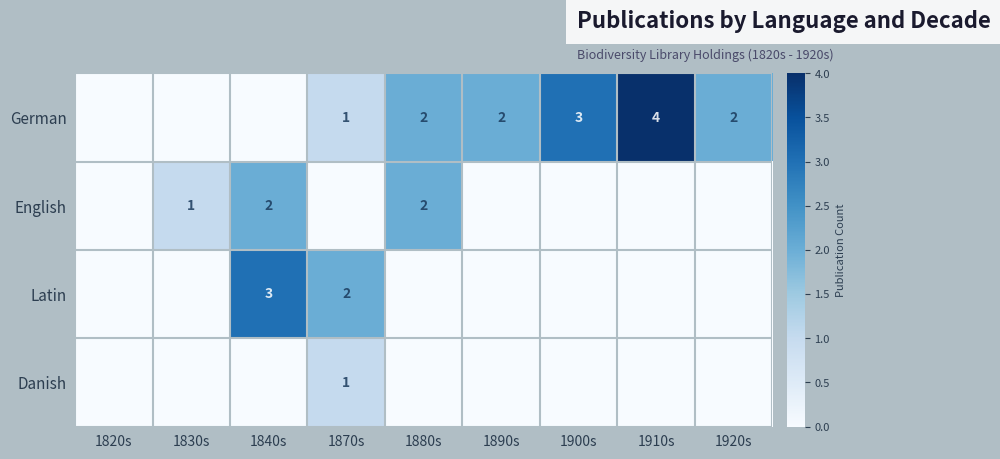

The value of German at 1900s is 3. True or false?

True